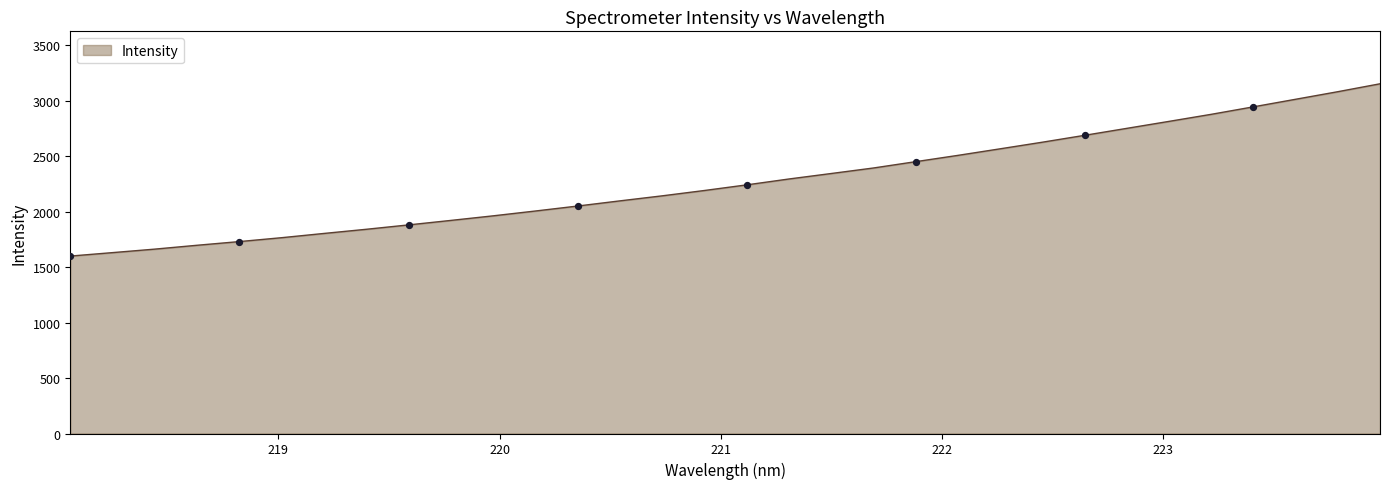

What is the difference between the maximum and minimum values?

1552.6